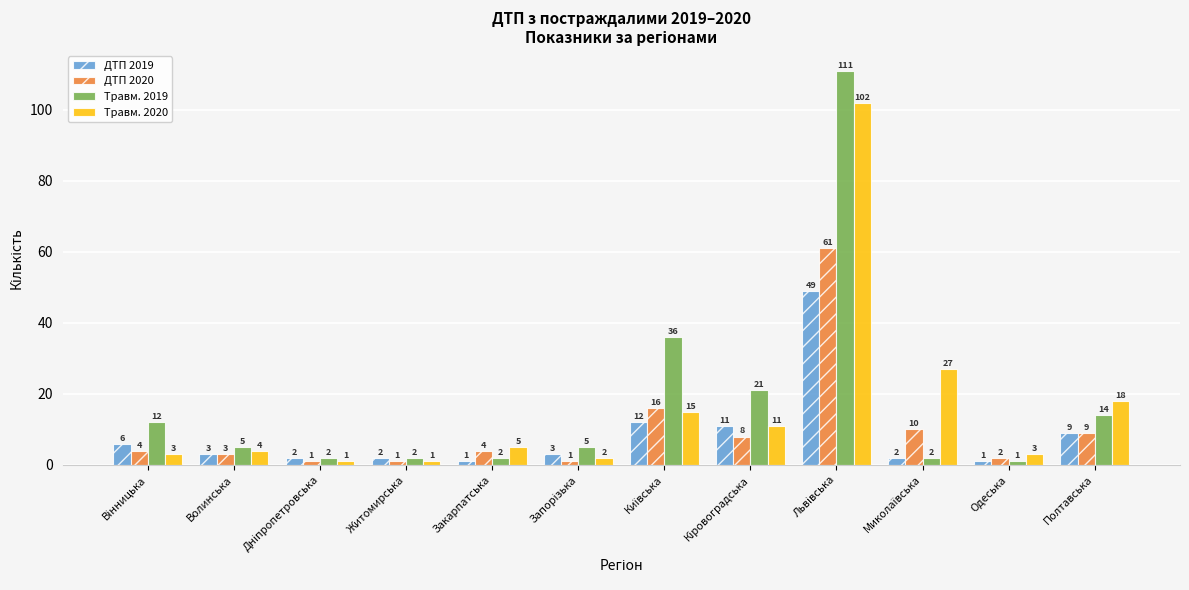

The value of Травм. 2020 at Закарпатська is 5. True or false?

True